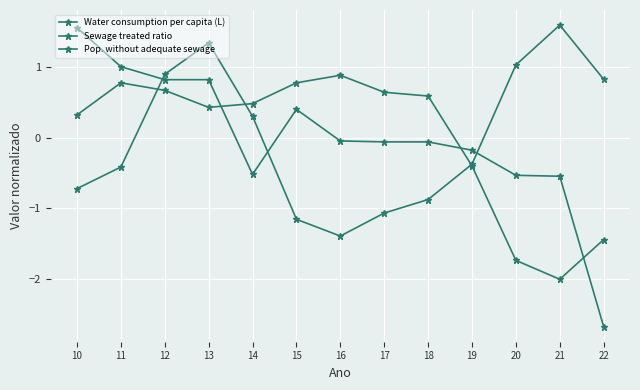

Reading right to left, what are all the values shown in this chart?

Water consumption per capita (L): 22=0.8	21=1.6	20=1.0	19=-0.4	18=-0.9	17=-1.1	16=-1.4	15=-1.2	14=0.3	13=1.3	12=0.9	11=-0.4	10=-0.7
Sewage treated ratio: 22=-1.4	21=-2.0	20=-1.7	19=-0.4	18=0.6	17=0.6	16=0.9	15=0.8	14=0.5	13=0.4	12=0.7	11=0.8	10=0.3
Pop. without adequate sewage: 22=-2.7	21=-0.5	20=-0.5	19=-0.2	18=-0.1	17=-0.1	16=-0.0	15=0.4	14=-0.5	13=0.8	12=0.8	11=1.0	10=1.6